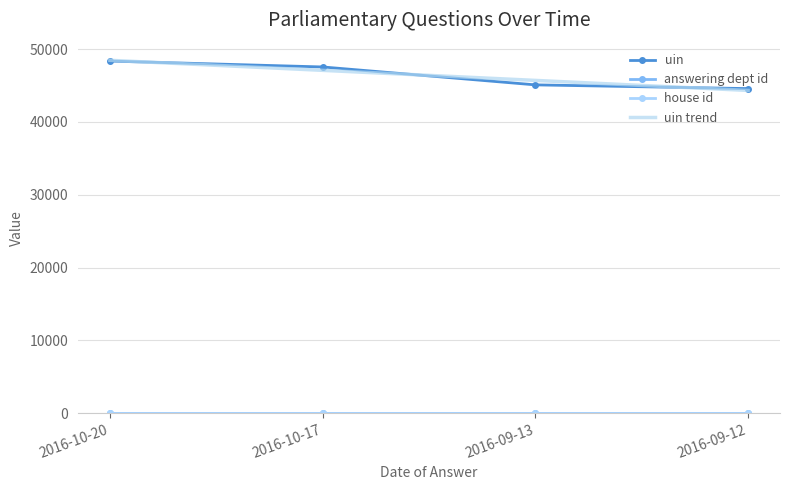

Where does the uin trend series first go above 47082?

2016-10-20